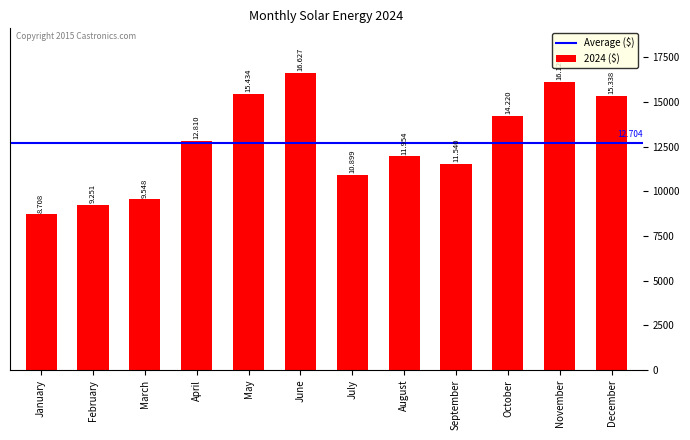

Are the bars horizontal?

No